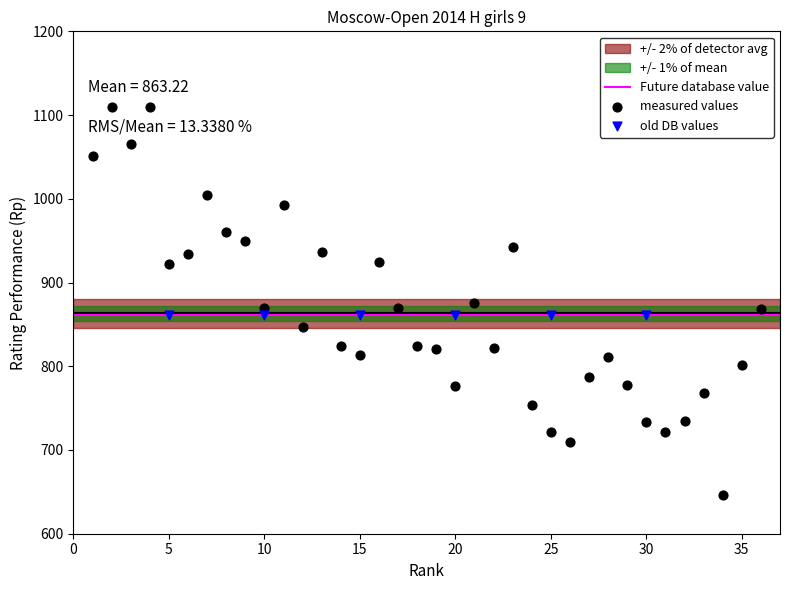

Which series contains the lowest Y value?

measured values